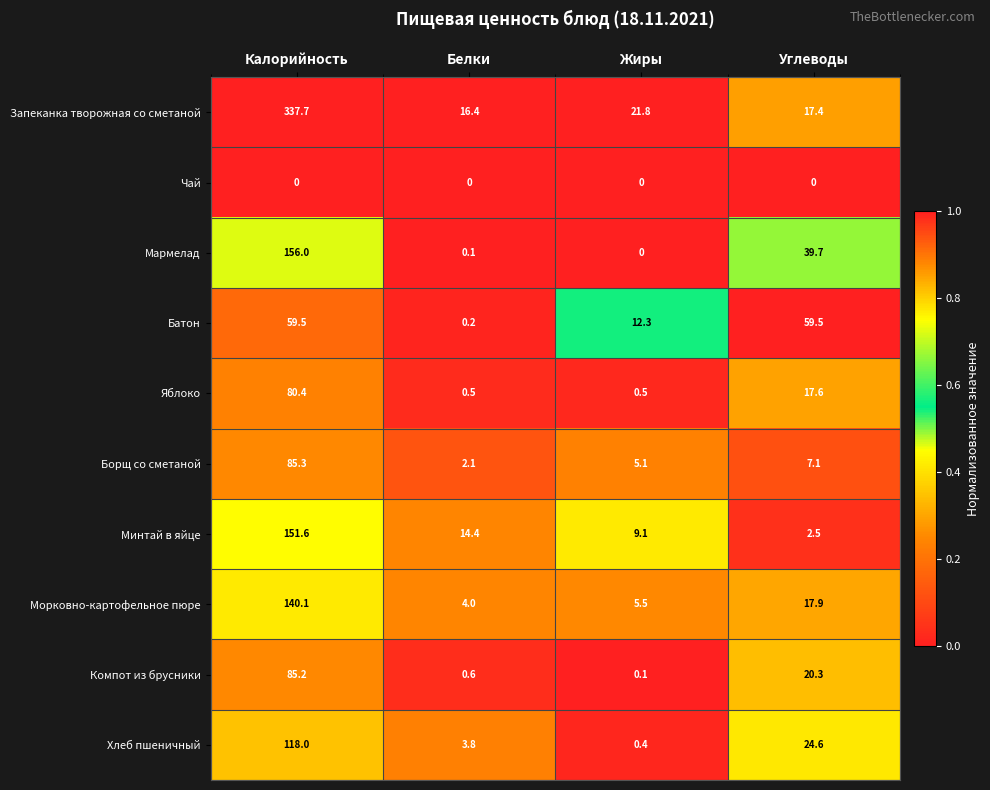

What is the sum of the Запеканка творожная со сметаной values at Углеводы and Белки?

33.8